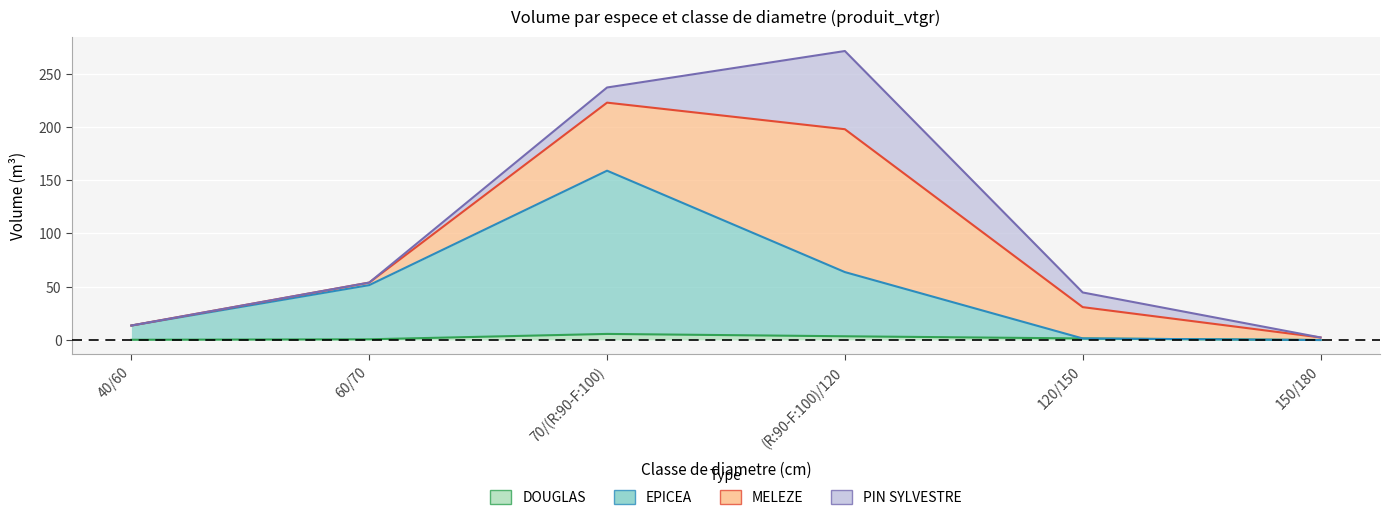

At how many categories does at least one series exceed 129?

1